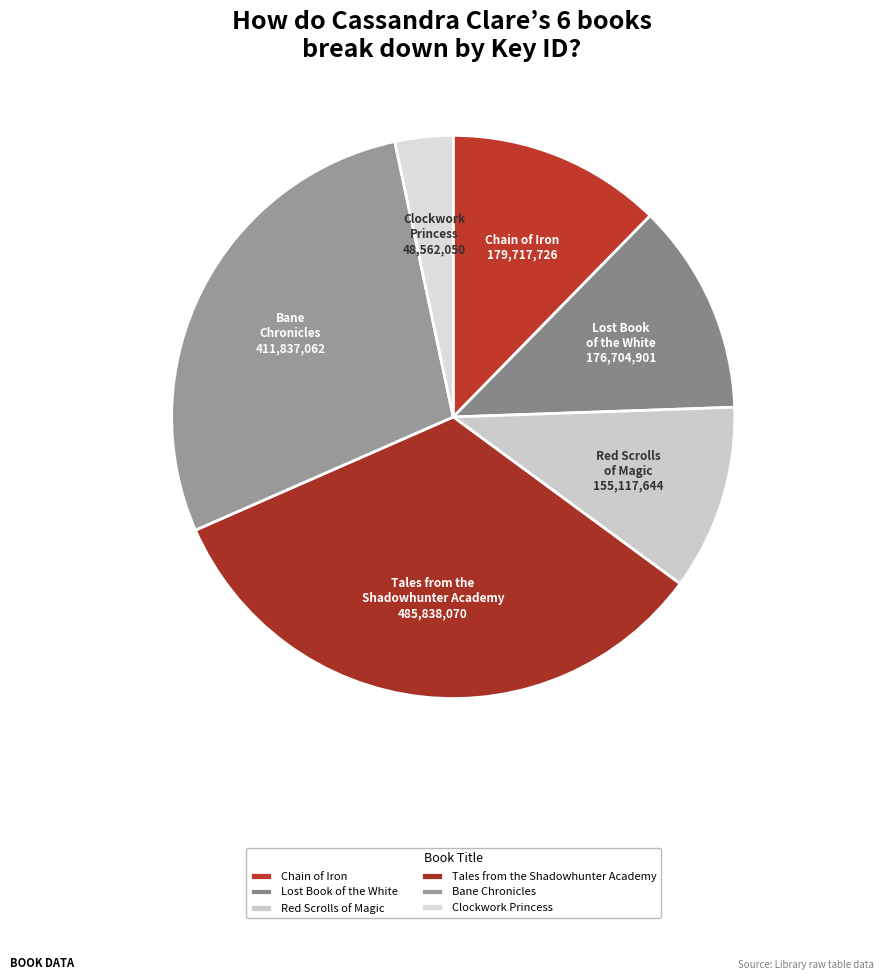

Do Red Scrolls of Magic and Clockwork Princess together represent more than half of the pie?

No